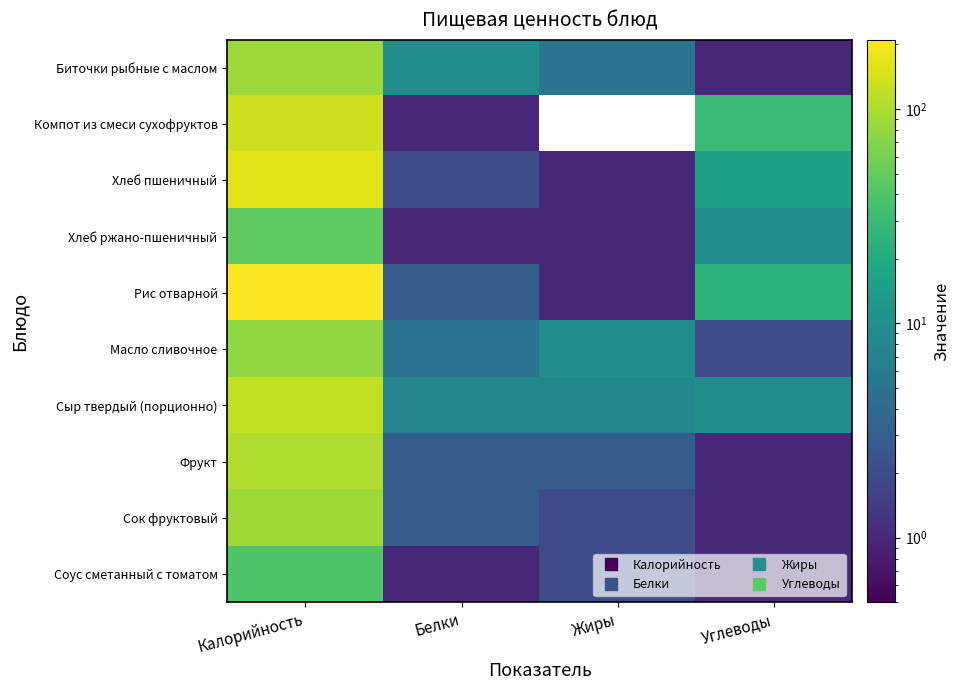

What is the difference between the highest and lowest values at Калорийность?

170.0